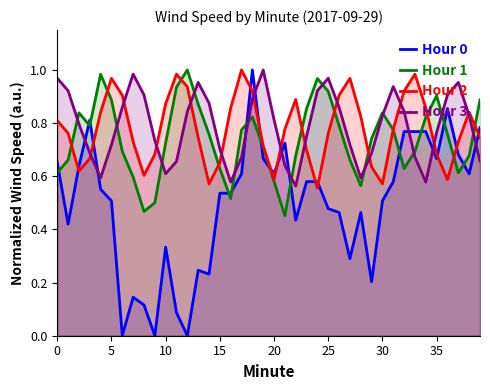

Which series ends up on top after the final intersection of Hour 0 and Hour 3?

Hour 0